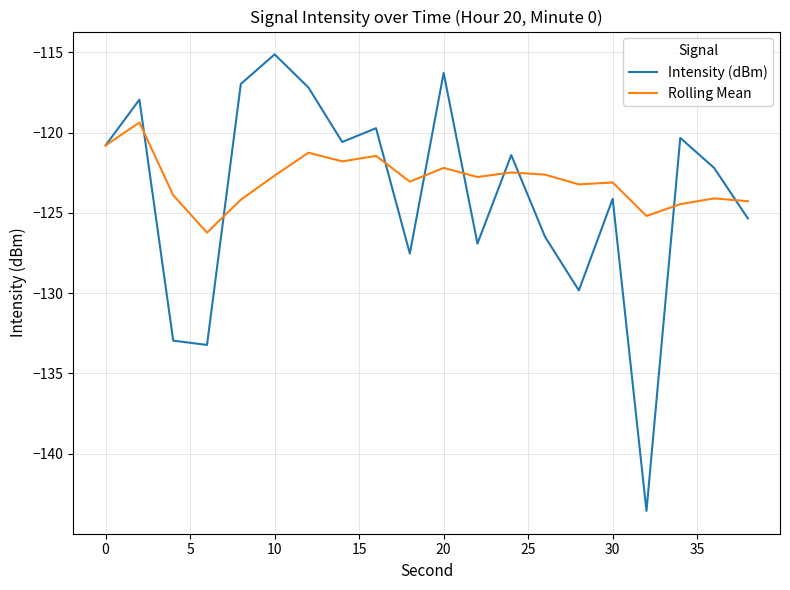

Which series has the widest spread of values?

Intensity (dBm)